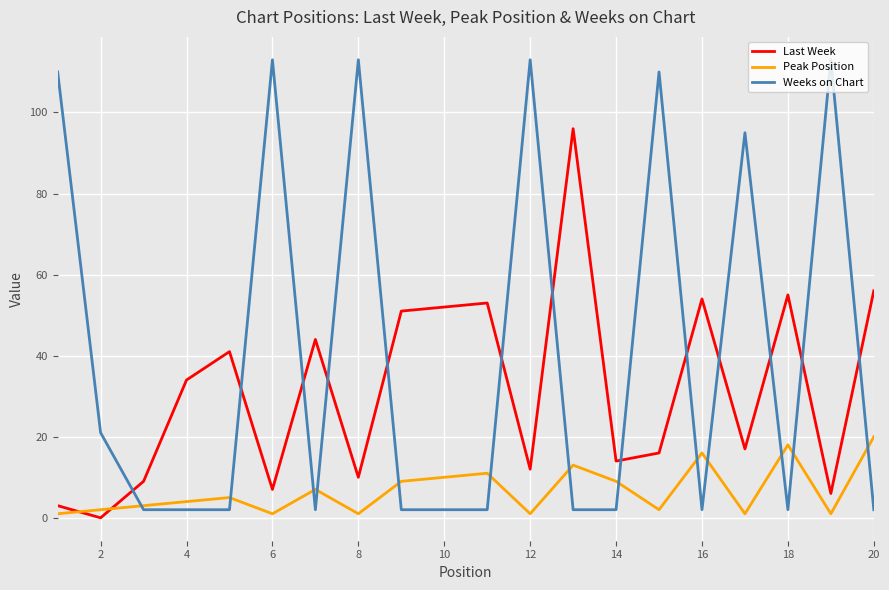

Which series has the largest total across all categories?

Weeks on Chart